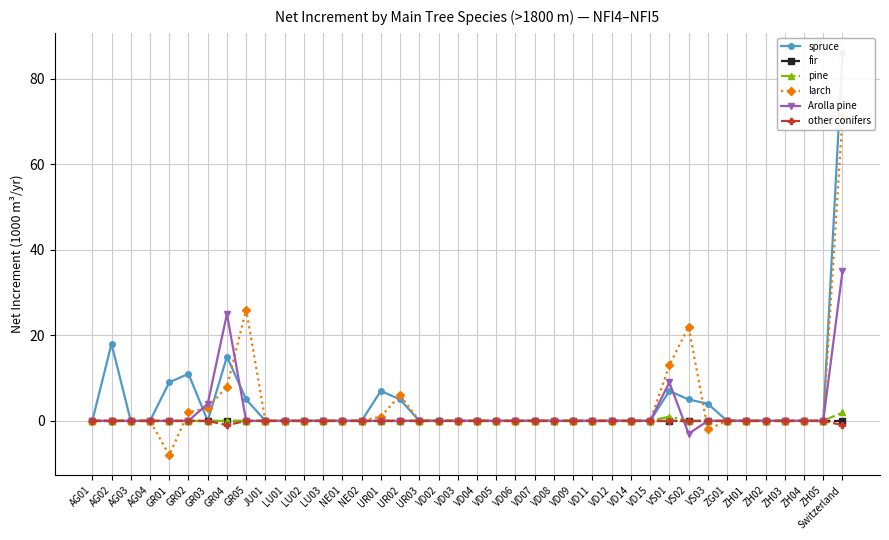

Which has a higher value, VD05 or GR02?

GR02